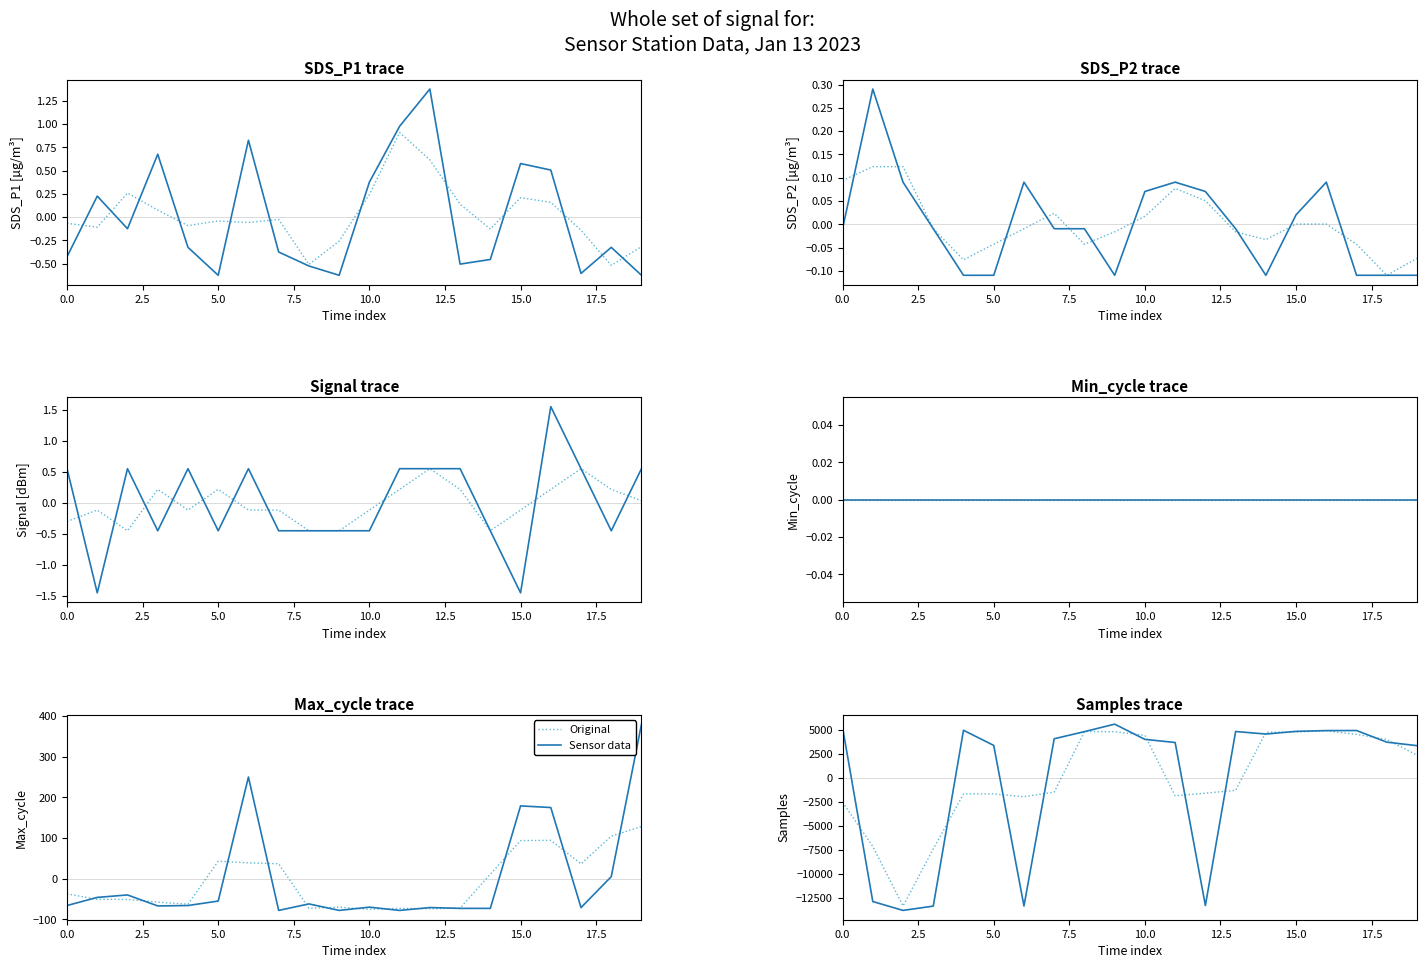

How many lines are shown in the chart?

2